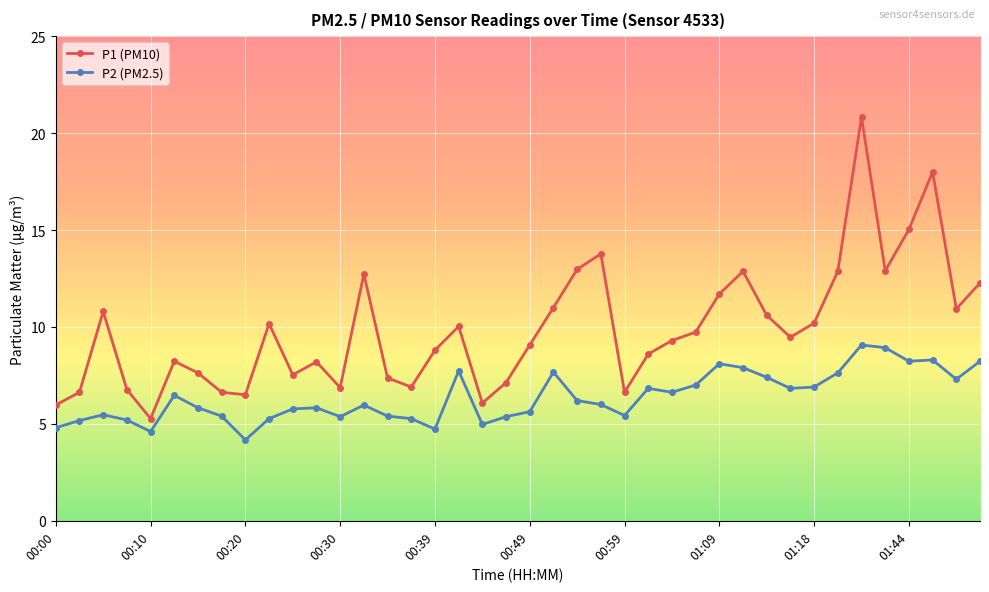

True or false: P1 (PM10) has more than 2 interior local peaks.

True